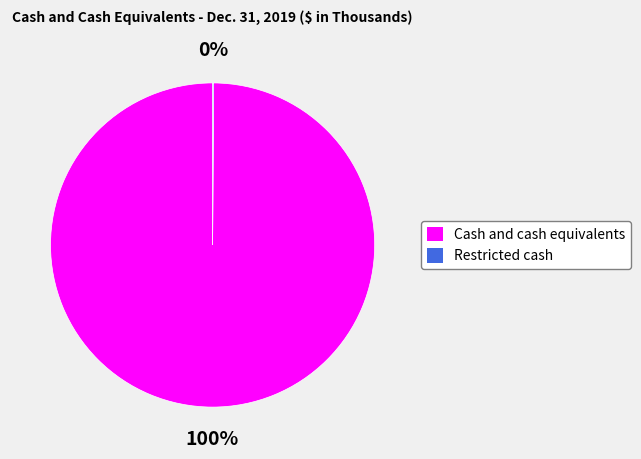

Does Cash and cash equivalents account for over 50% of the chart?

Yes